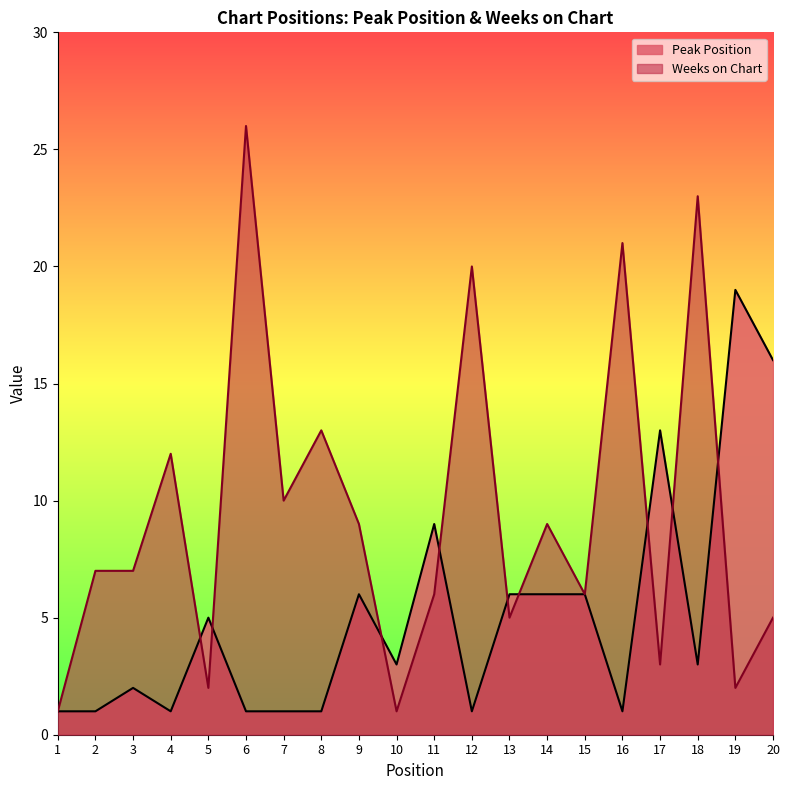

What is the highest value of the Weeks on Chart series?

26